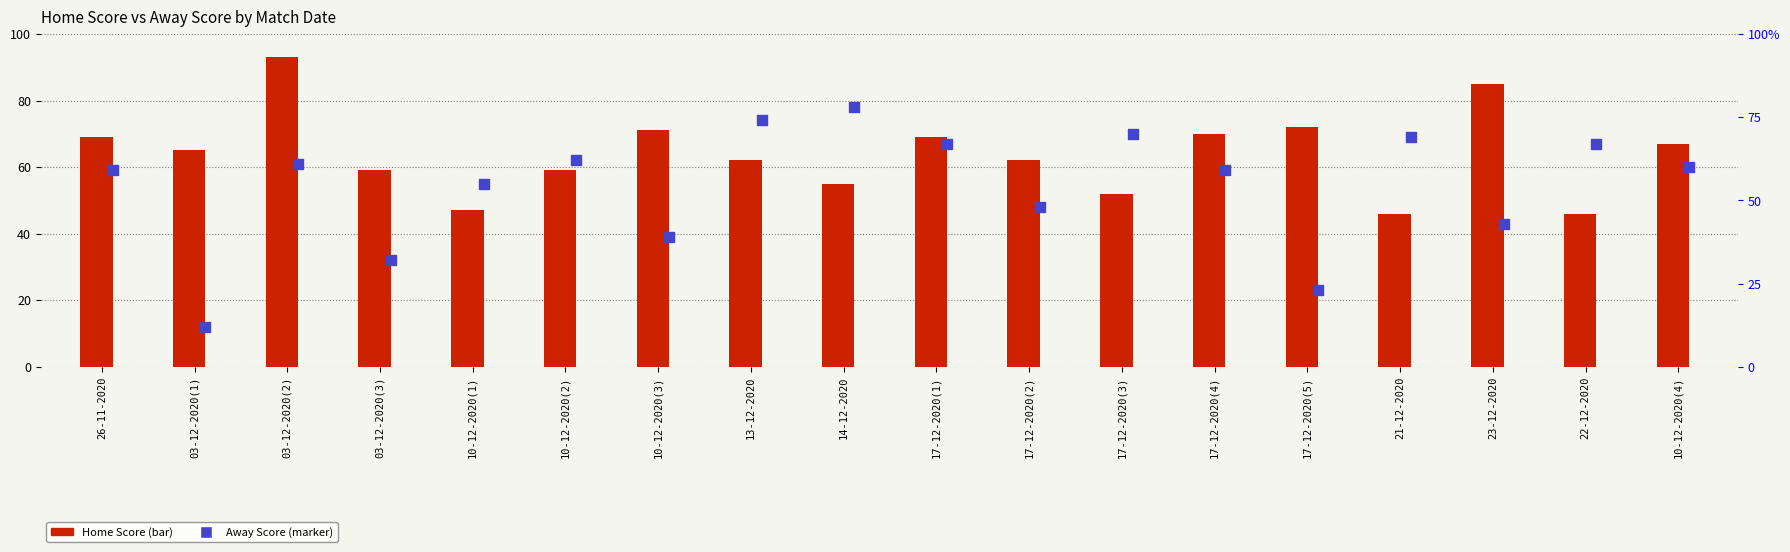

At which category is the sum across all series the highest?

03-12-2020(2)